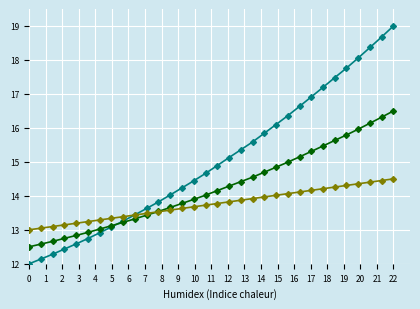

What is the smallest value displayed?

12.0